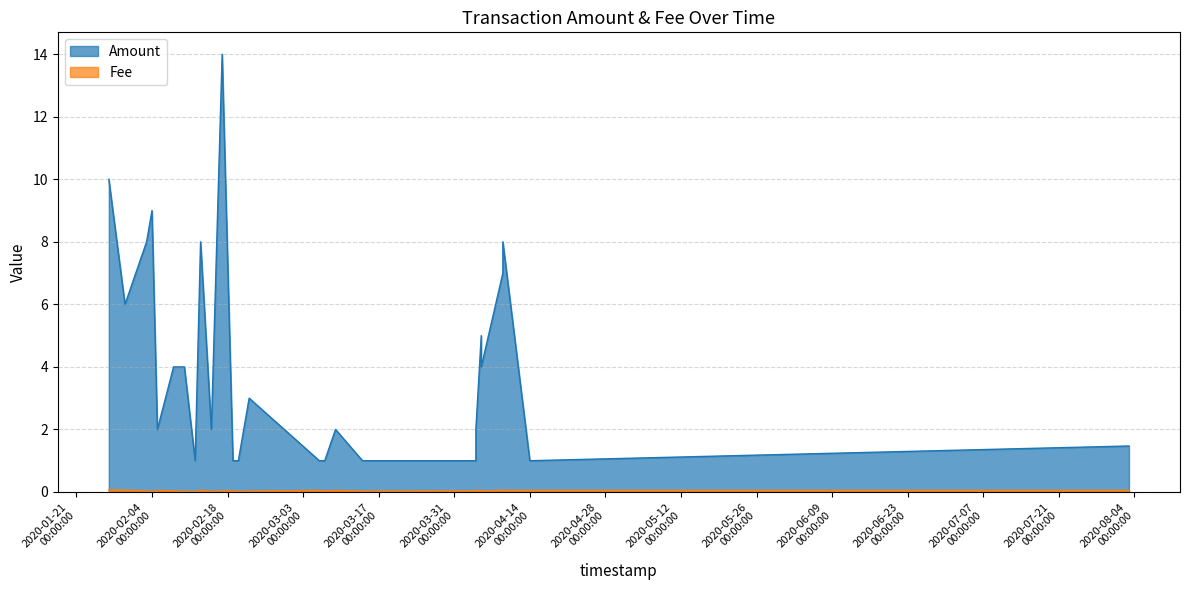

True or false: Fee and Amount intersect in this chart.

False